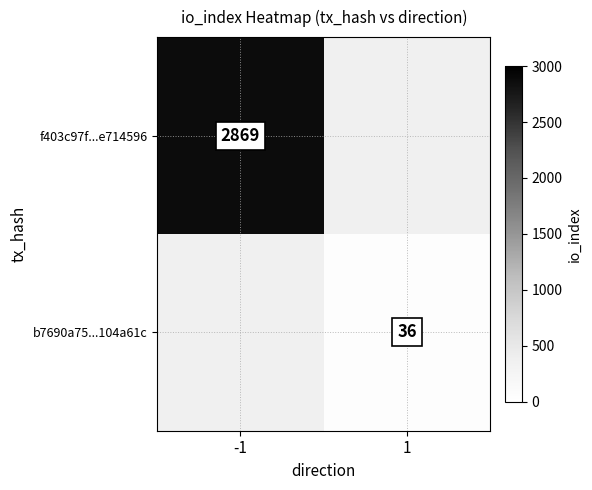

The value of b7690a75...104a61c at 1 is 36. True or false?

True